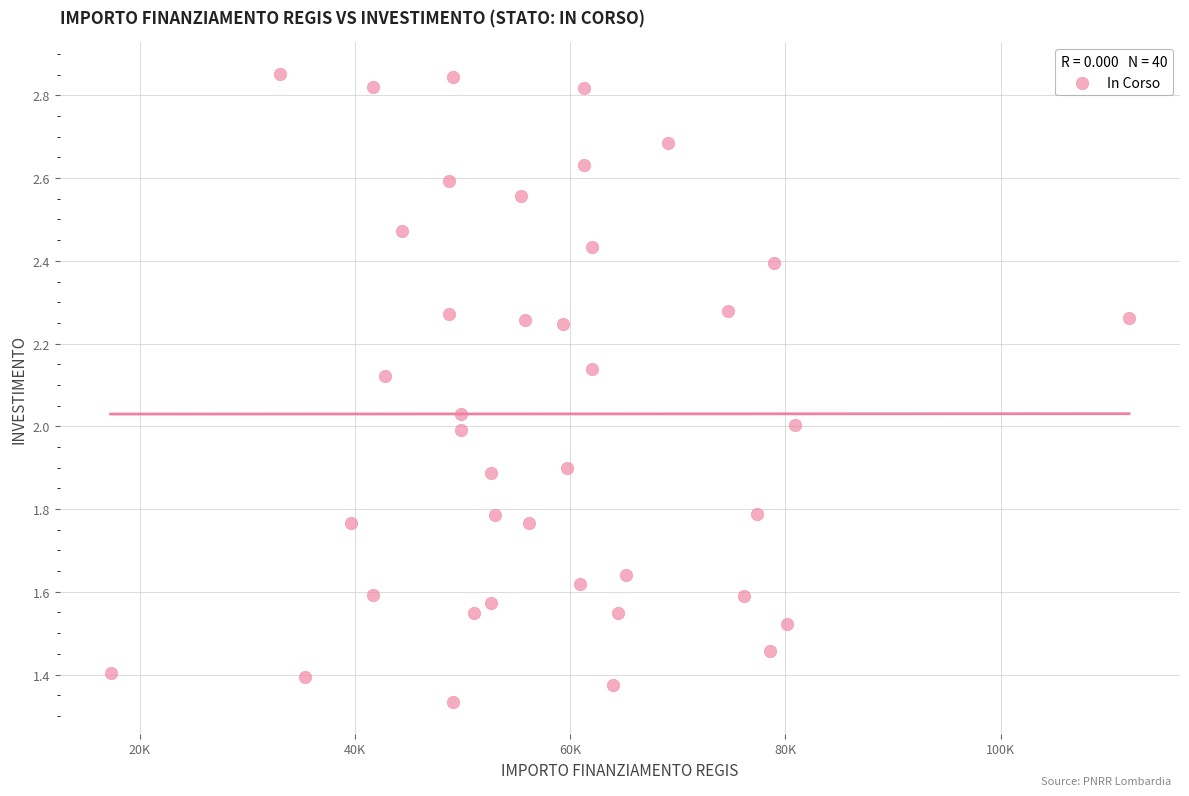

What is the range of X values (max minus min)?

94665.7